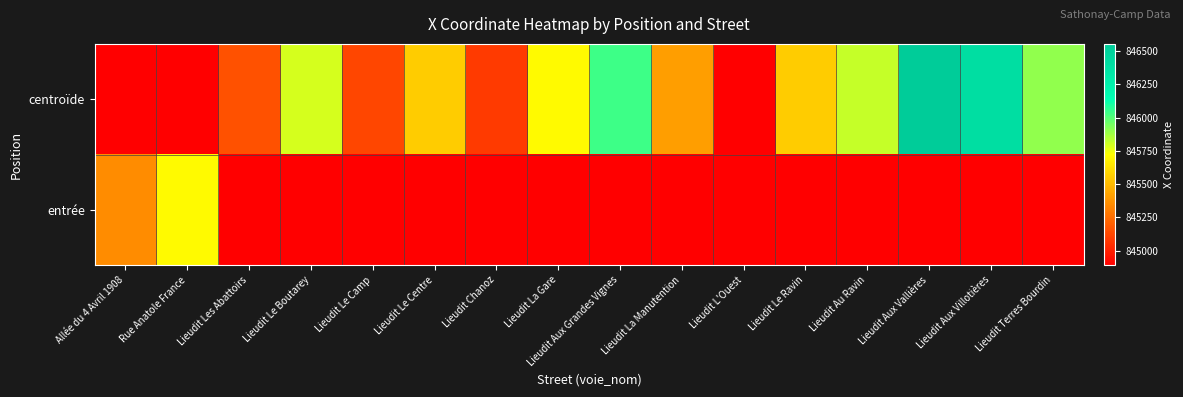

Which has a higher value, Lieudit Aux Vallières or Lieudit Aux Villotières?

Lieudit Aux Vallières